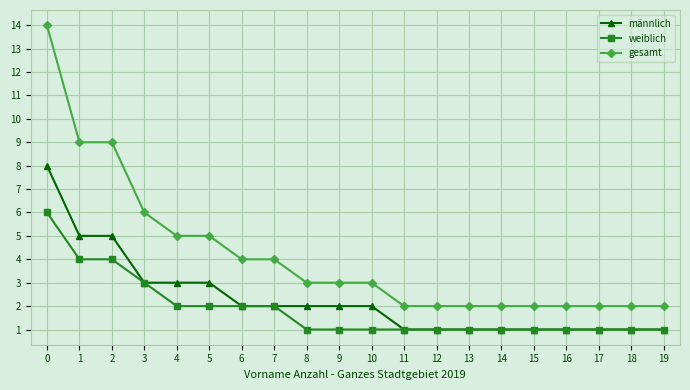

Which series has the widest spread of values?

gesamt